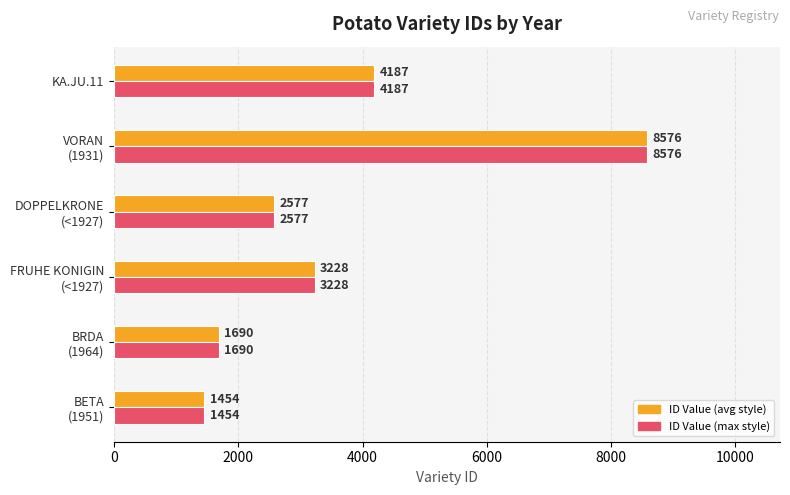

What is the minimum value shown in the chart?

1454